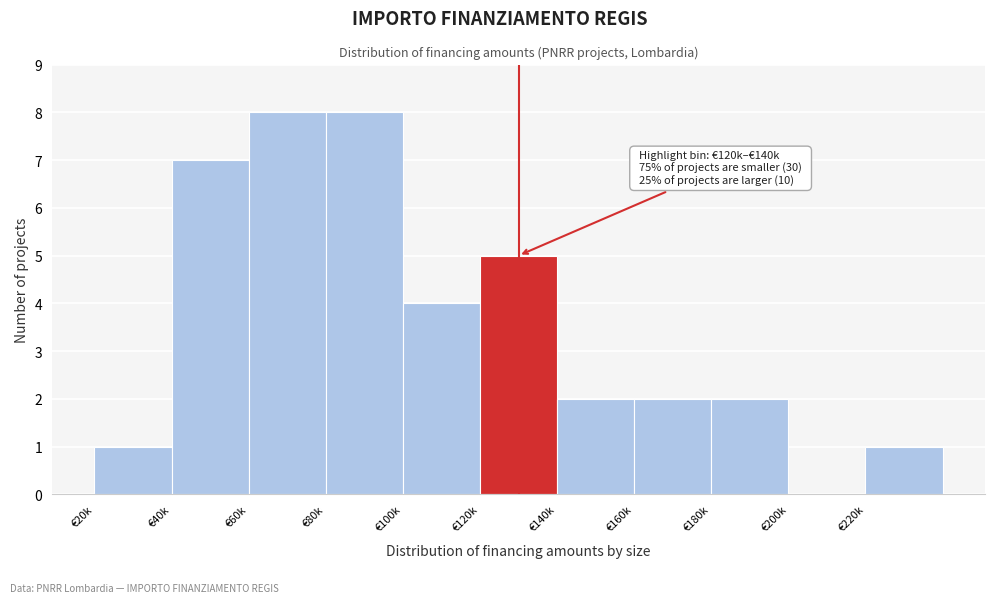

Reading left to right, extract all data points from this chart.

€20k=1	€40k=7	€60k=8	€80k=8	€100k=4	€120k=5	€140k=2	€160k=2	€180k=2	€200k=0	€220k=1